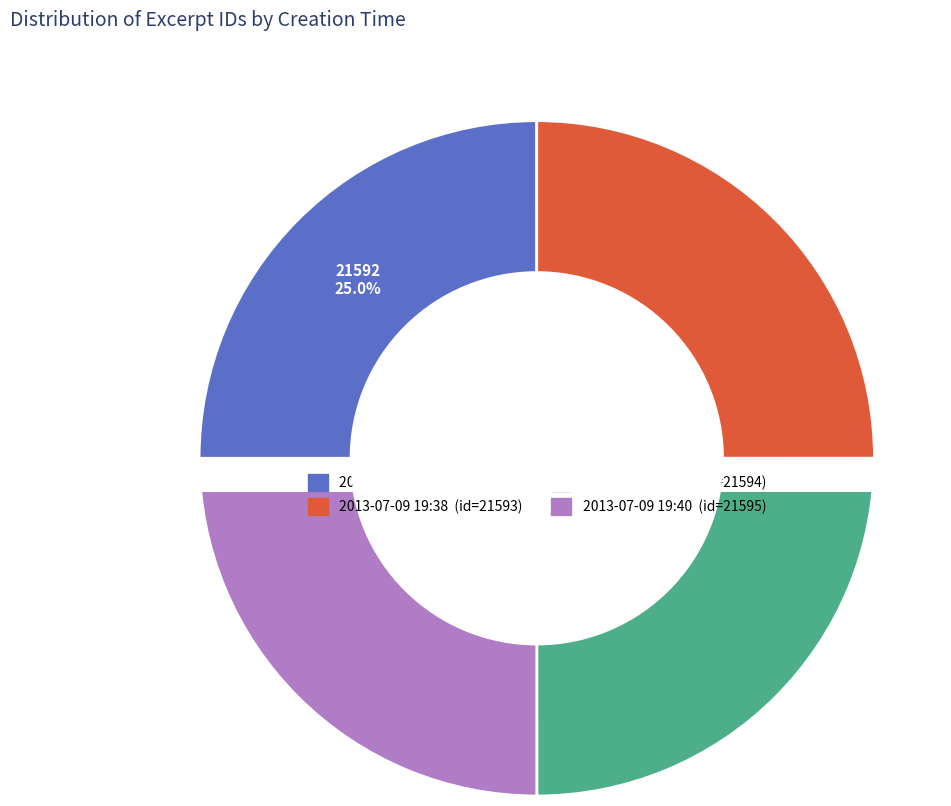

To the nearest percent, what portion does 2013-07-09 19:39 represent?

25%